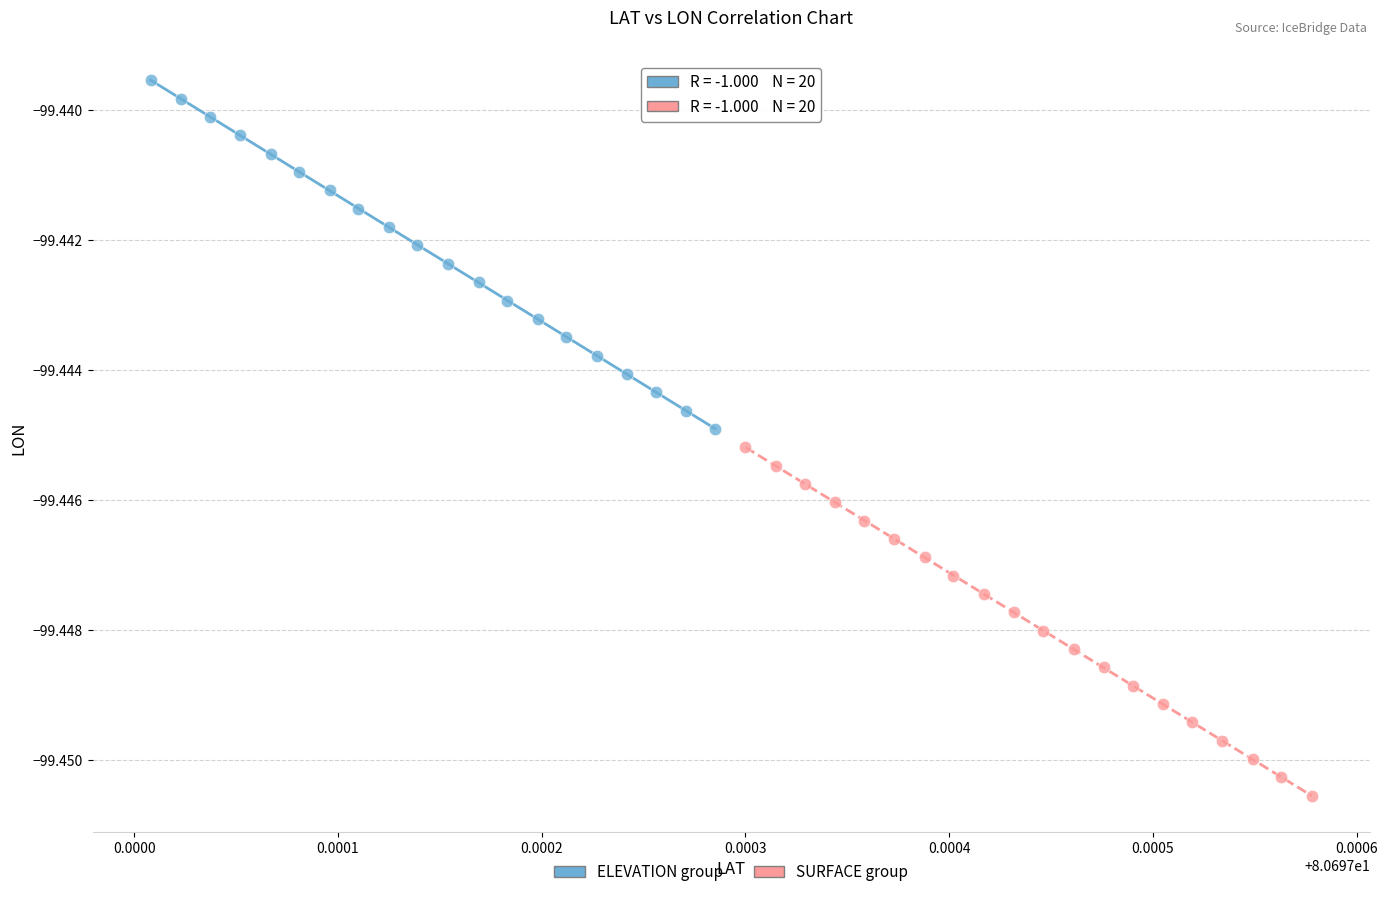

Which series contains the lowest Y value?

SURFACE group